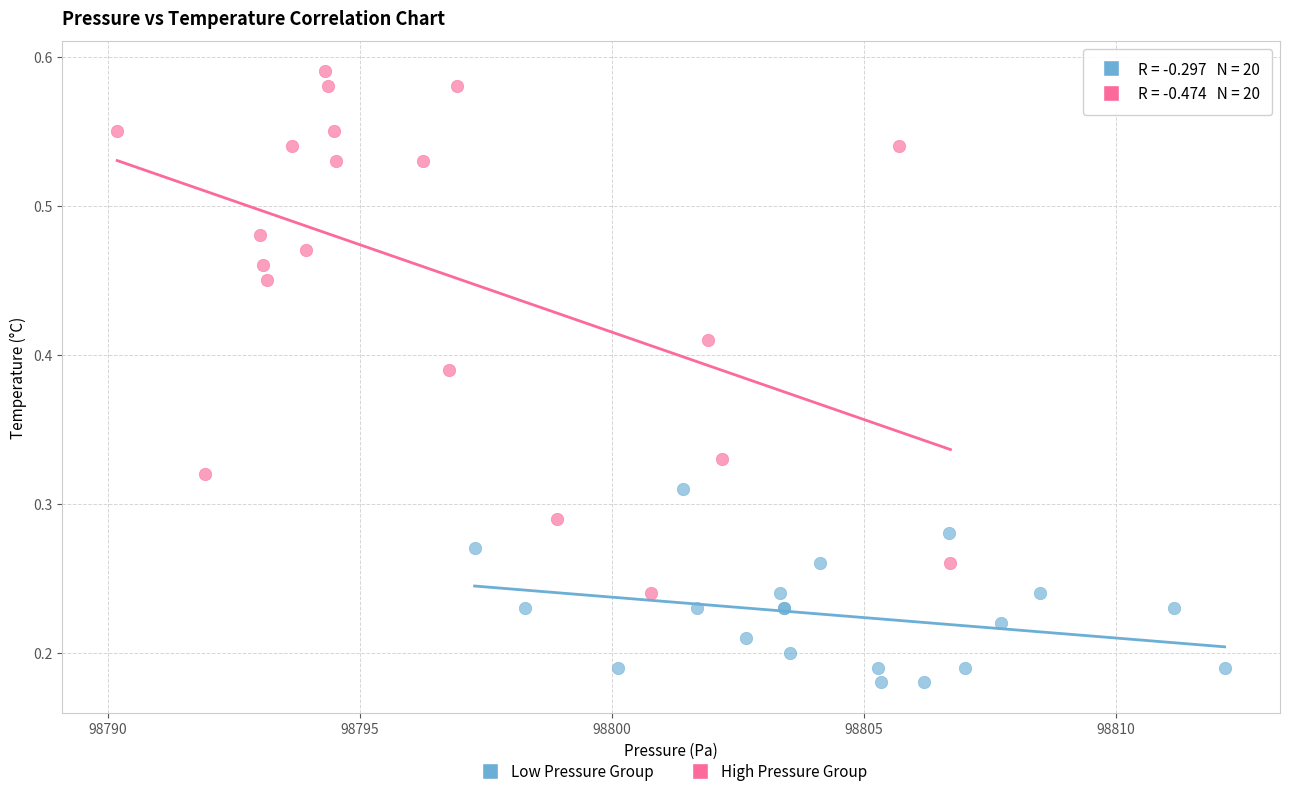

Which series reaches the minimum Y coordinate?

Low Pressure Group